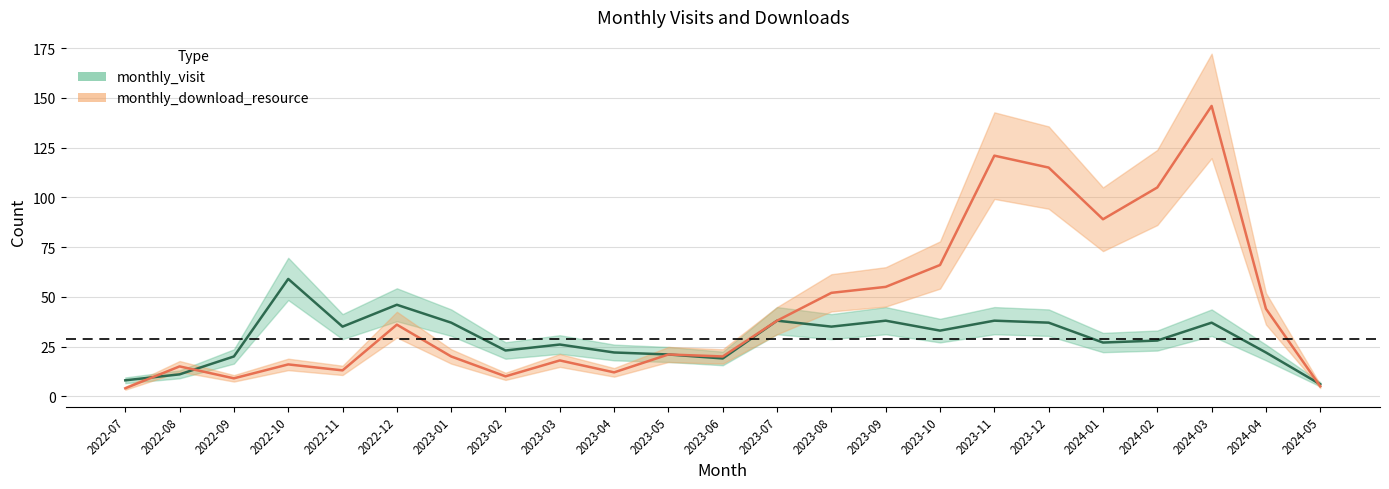

What is the maximum value for monthly_download_resource?

146